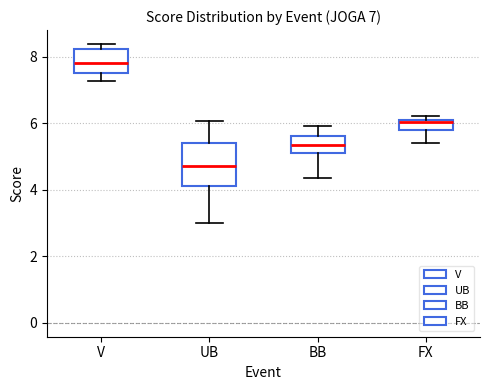

Comparing the boxes themselves (not the whiskers), which one is the tallest?

UB